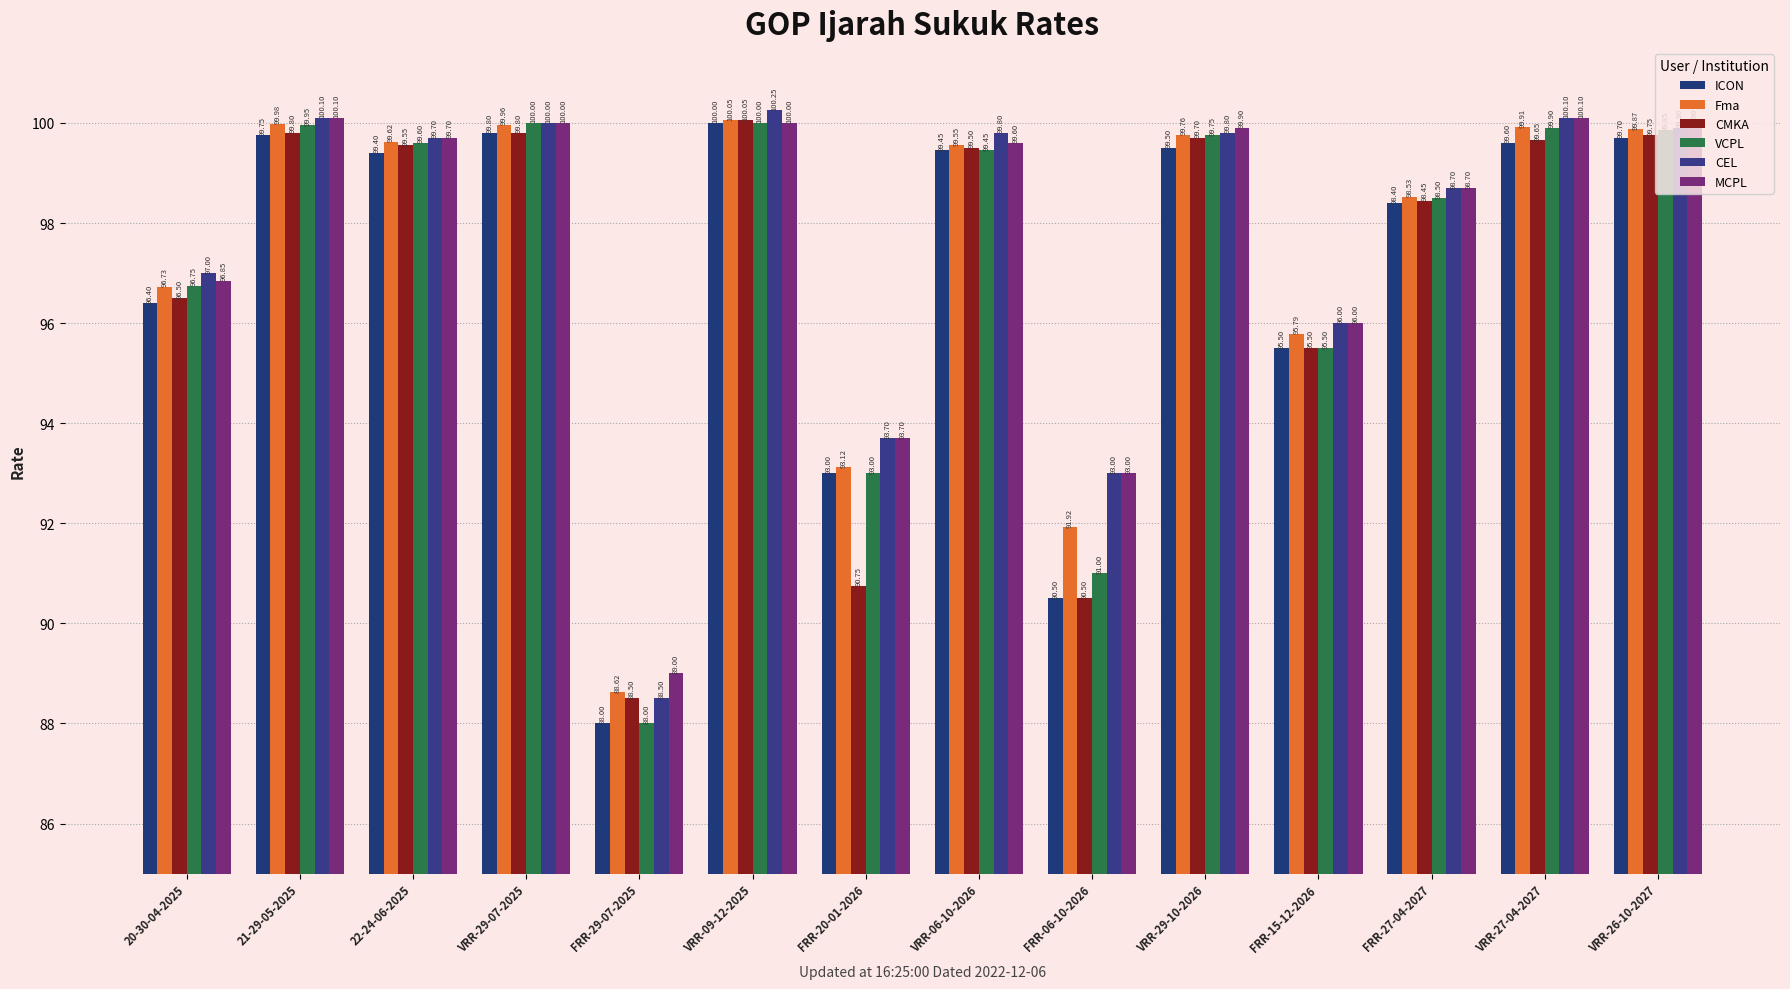

What are all the series names shown in the legend?

ICON, Fma, CMKA, VCPL, CEL, MCPL